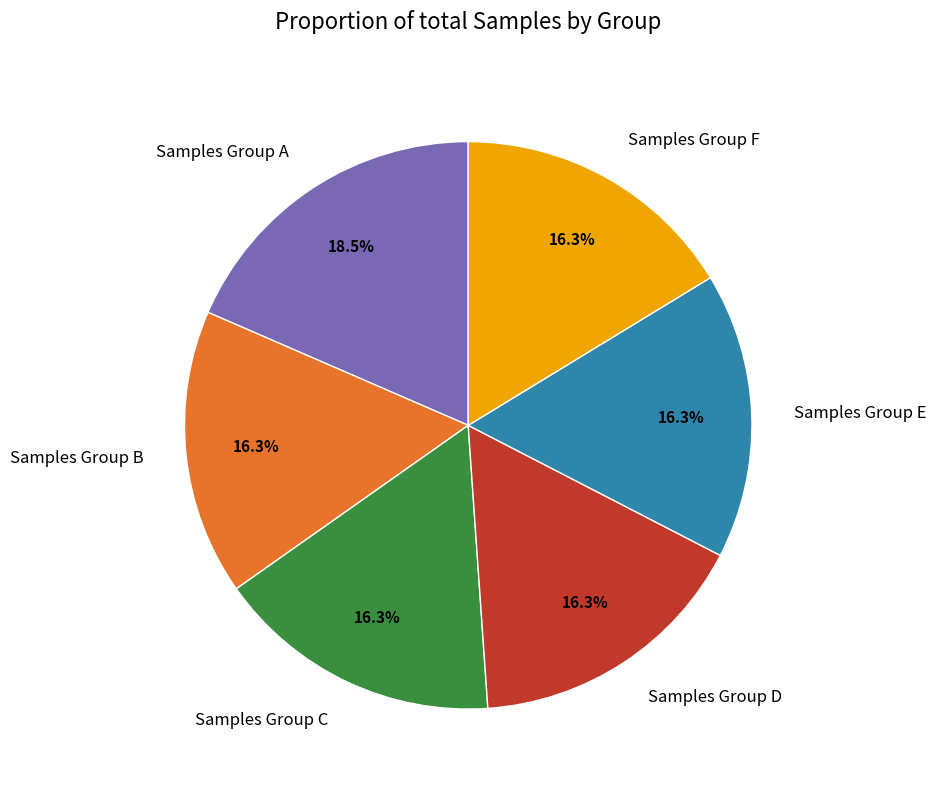

What is the ratio of the value at Samples Group F to the value at Samples Group A?

0.9